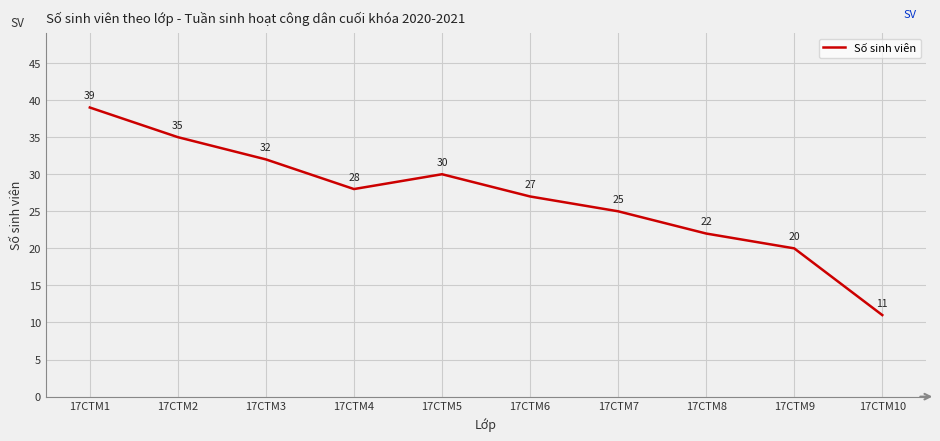

Where is the first local maximum?

17CTM5